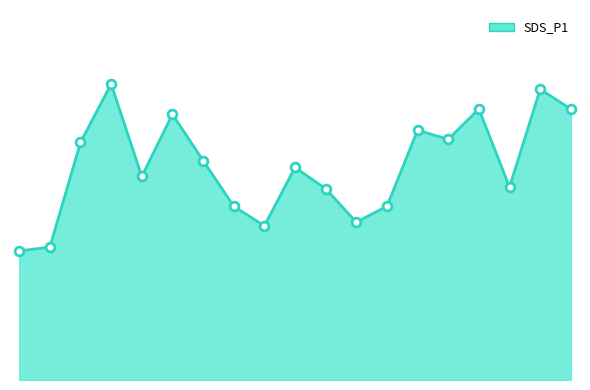

Approximately how many times larger is the value at 0 compared to 3?

0.4